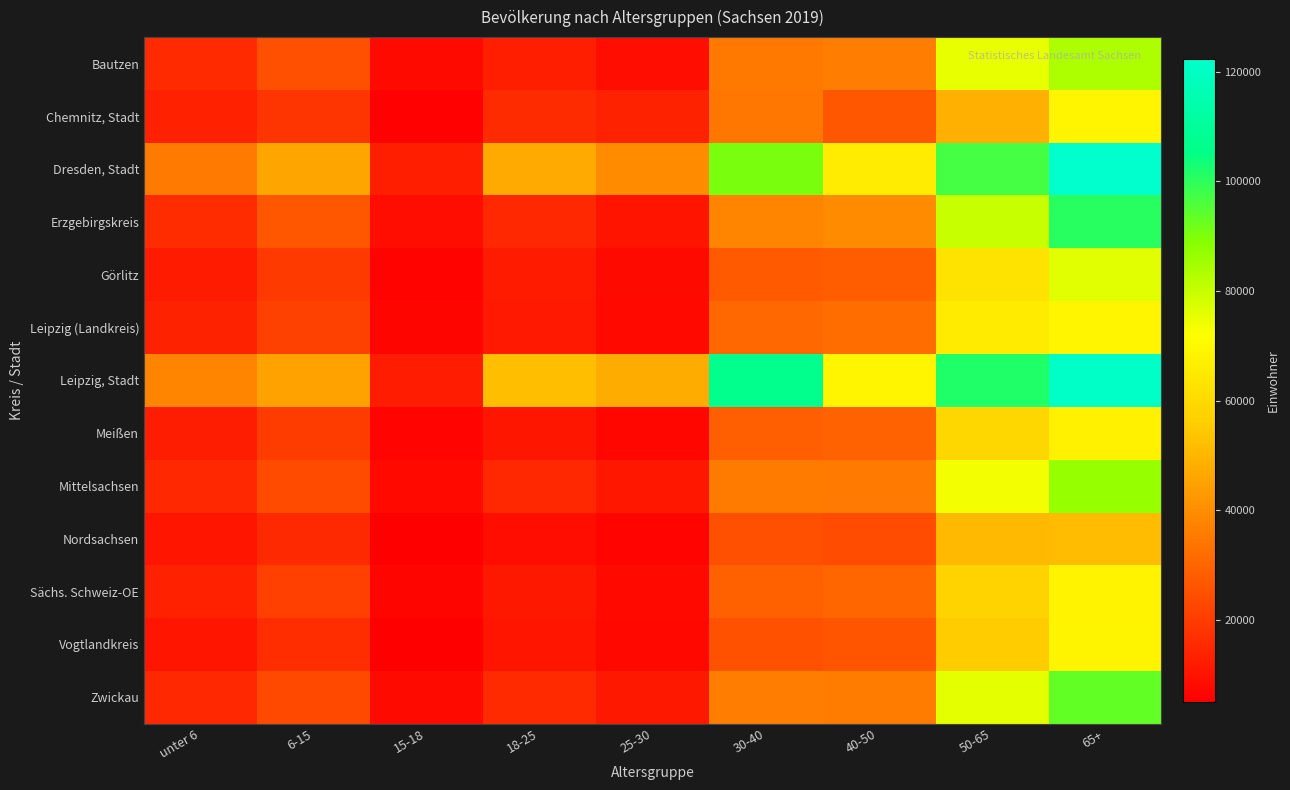

List the series in order of their peak value, highest first.

Dresden, Stadt, Leipzig, Stadt, Erzgebirgskreis, Zwickau, Mittelsachsen, Bautzen, Görlitz, Leipzig (Landkreis), Chemnitz, Stadt, Vogtlandkreis, Sächs. Schweiz-OE, Meißen, Nordsachsen